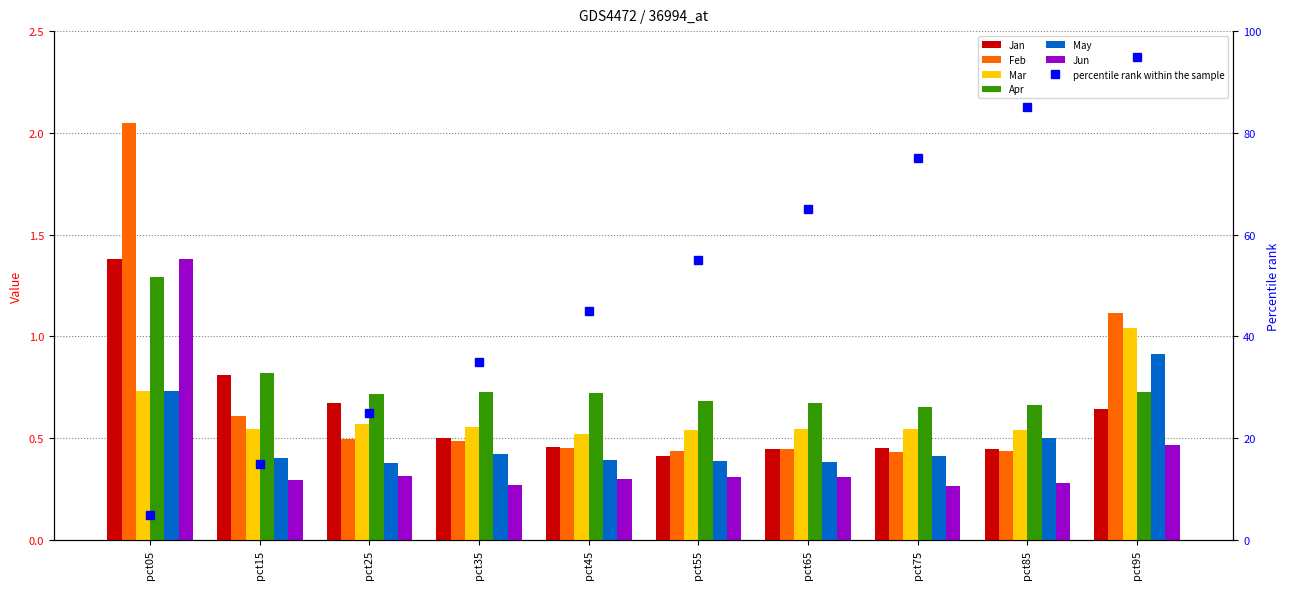

Reading left to right, extract all data points from this chart.

Jan: 1.4	0.8	0.7	0.5	0.5	0.4	0.4	0.5	0.4	0.6
Feb: 2.1	0.6	0.5	0.5	0.5	0.4	0.4	0.4	0.4	1.1
Mar: 0.7	0.5	0.6	0.6	0.5	0.5	0.5	0.5	0.5	1.0
Apr: 1.3	0.8	0.7	0.7	0.7	0.7	0.7	0.7	0.7	0.7
May: 0.7	0.4	0.4	0.4	0.4	0.4	0.4	0.4	0.5	0.9
Jun: 1.4	0.3	0.3	0.3	0.3	0.3	0.3	0.3	0.3	0.5